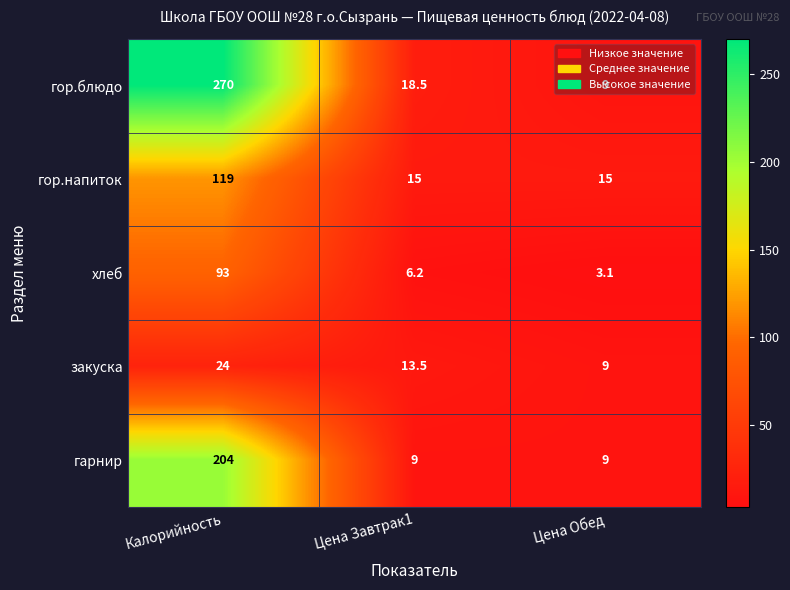

What value does the гор.напиток series have at Цена Завтрак1?

15.0